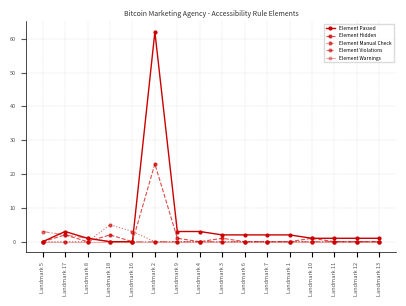

What is the label of the 3rd point from the right?

Landmark 11